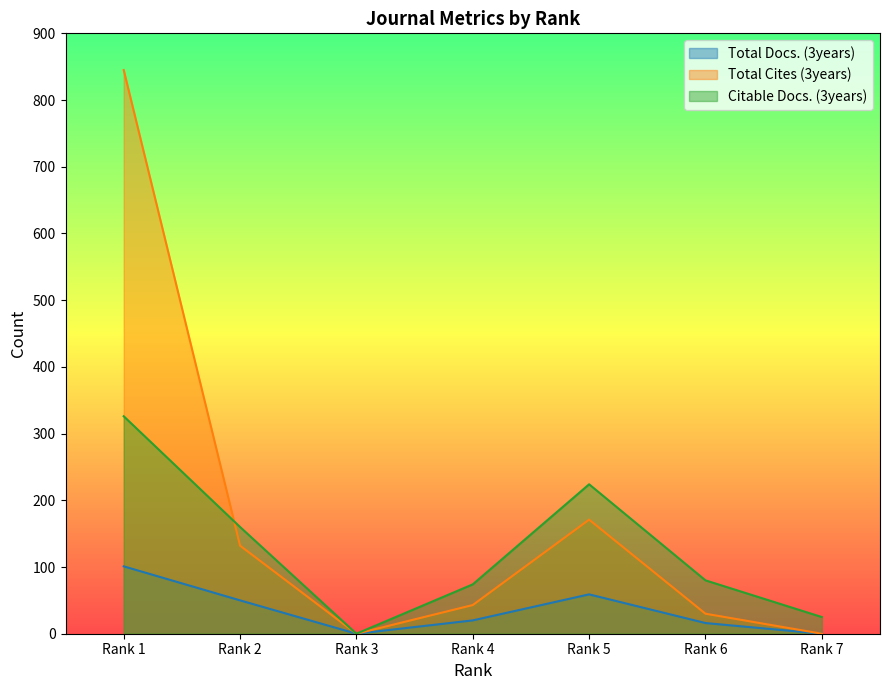

How many data points does each series have?

7